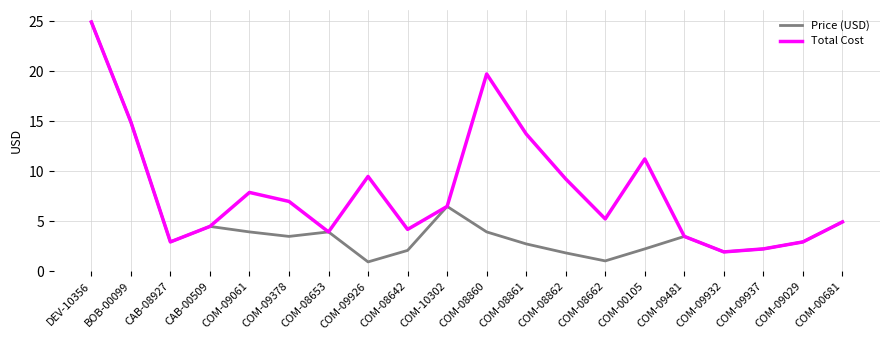

Is it true that Price (USD) equals 1.7 at COM-08861?

False